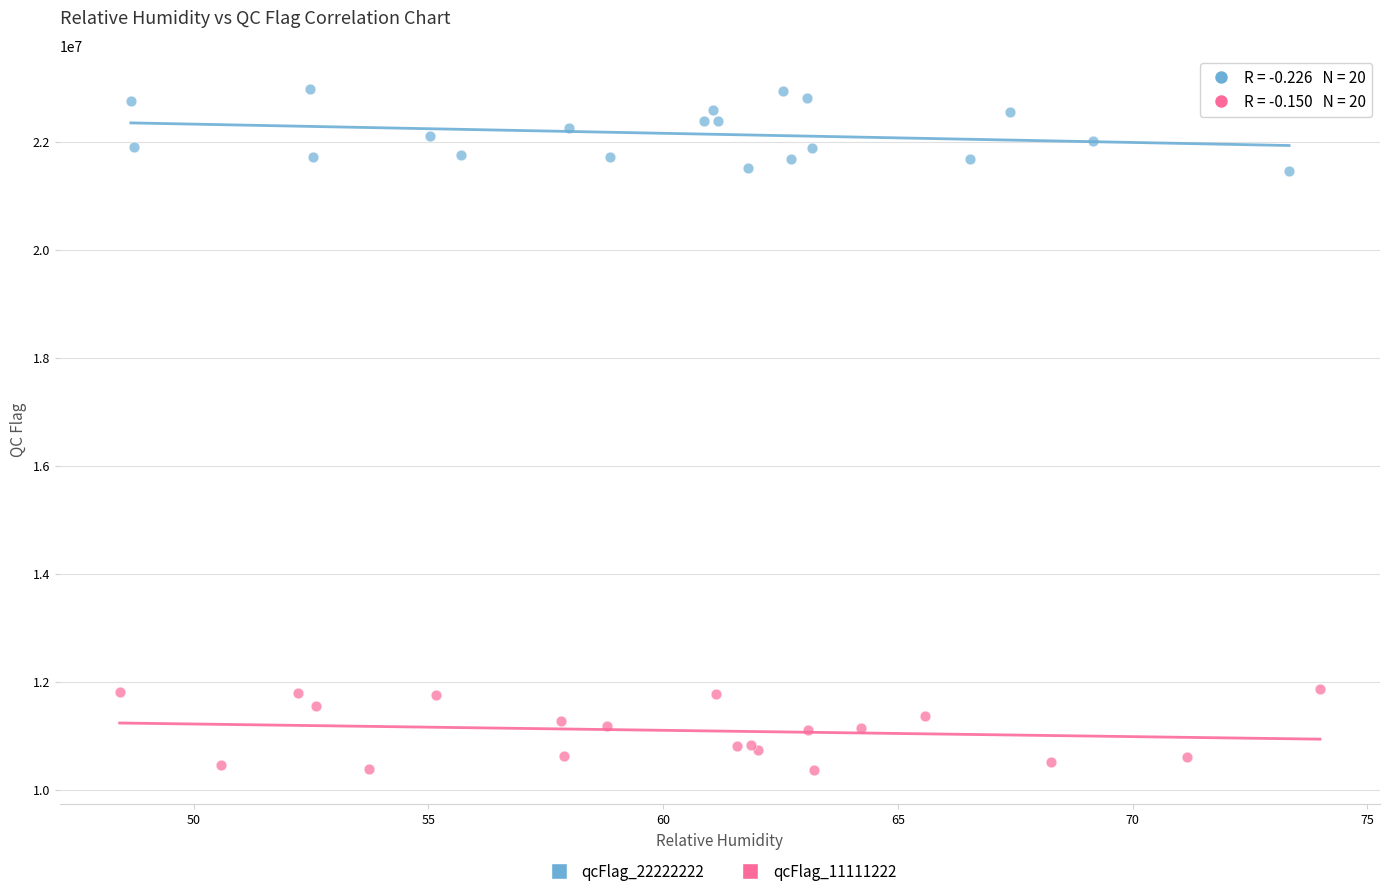

Which series reaches the maximum Y coordinate?

qcFlag_22222222